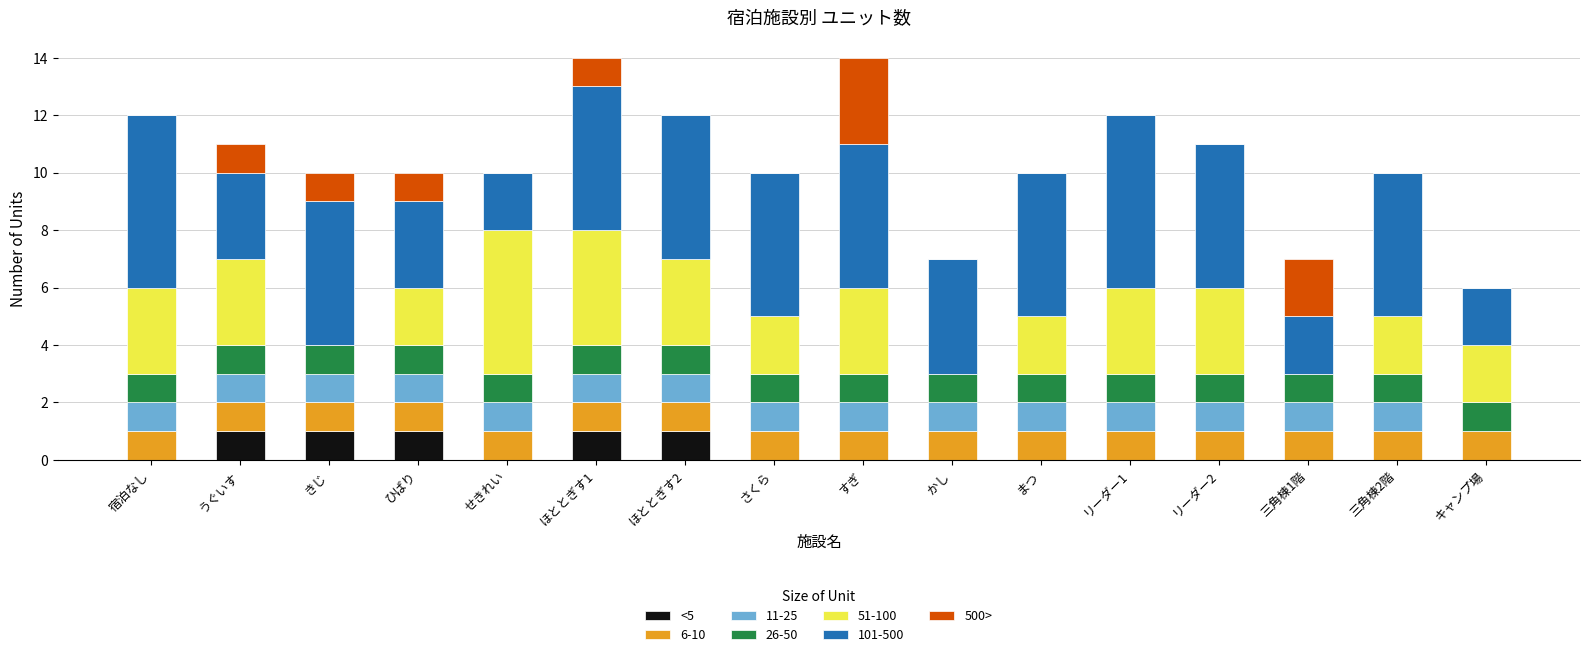

What is the total value across all series at うぐいす?

11